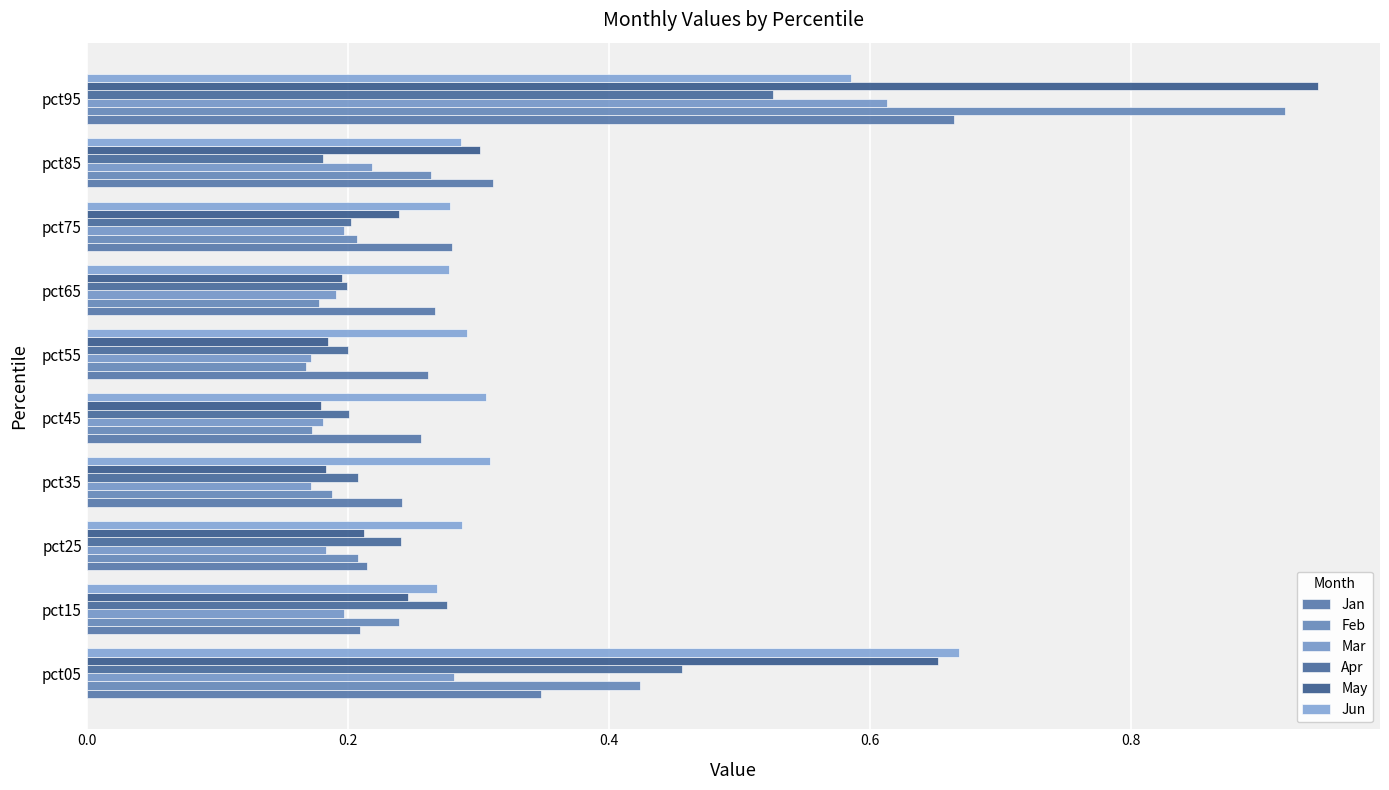

At which label is Apr closest to 0?

pct85